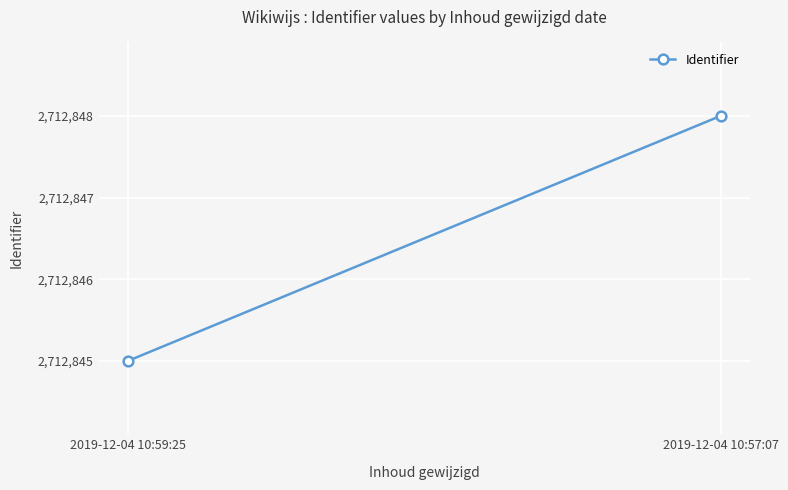

What is the change in value from 2019-12-04 10:59:25 to 2019-12-04 10:57:07?

+3